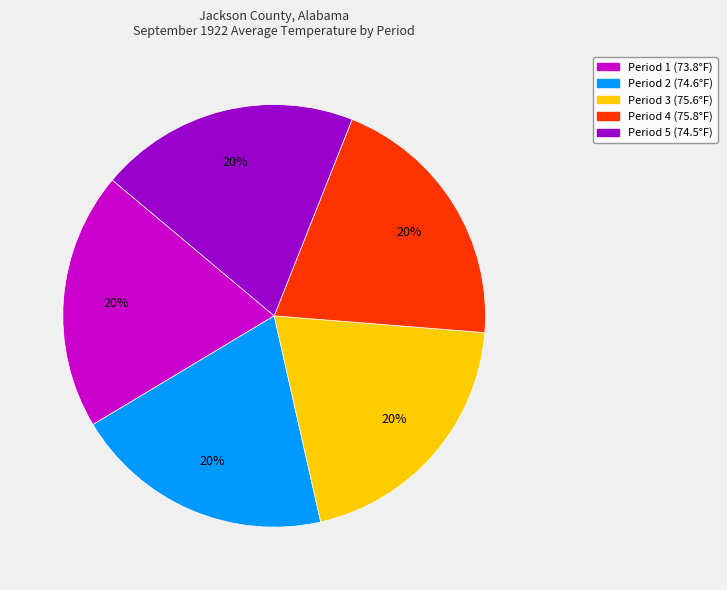

How many segments does this pie chart have?

5